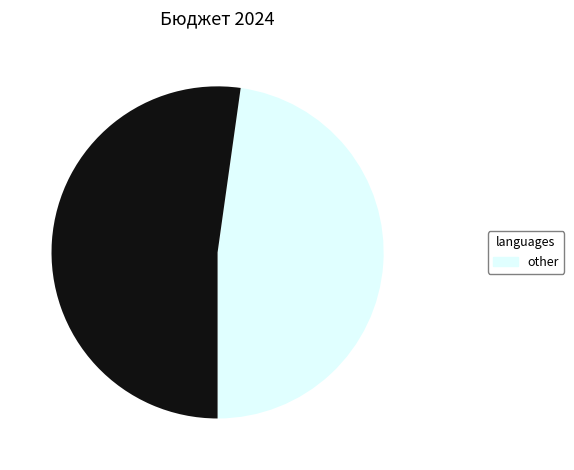

How many segments does this pie chart have?

2